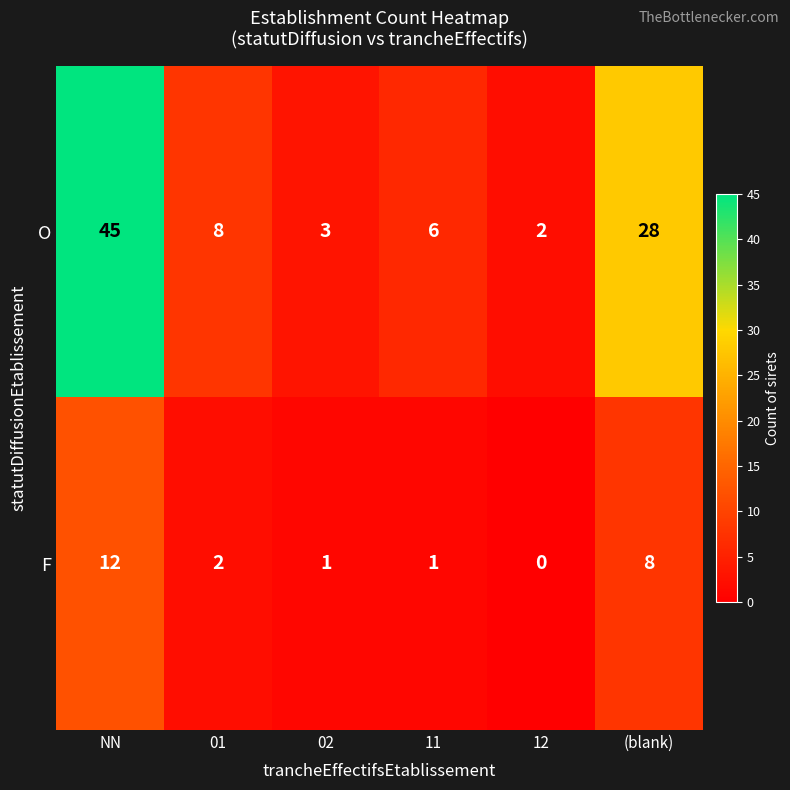

At which category is the sum across all series the highest?

NN